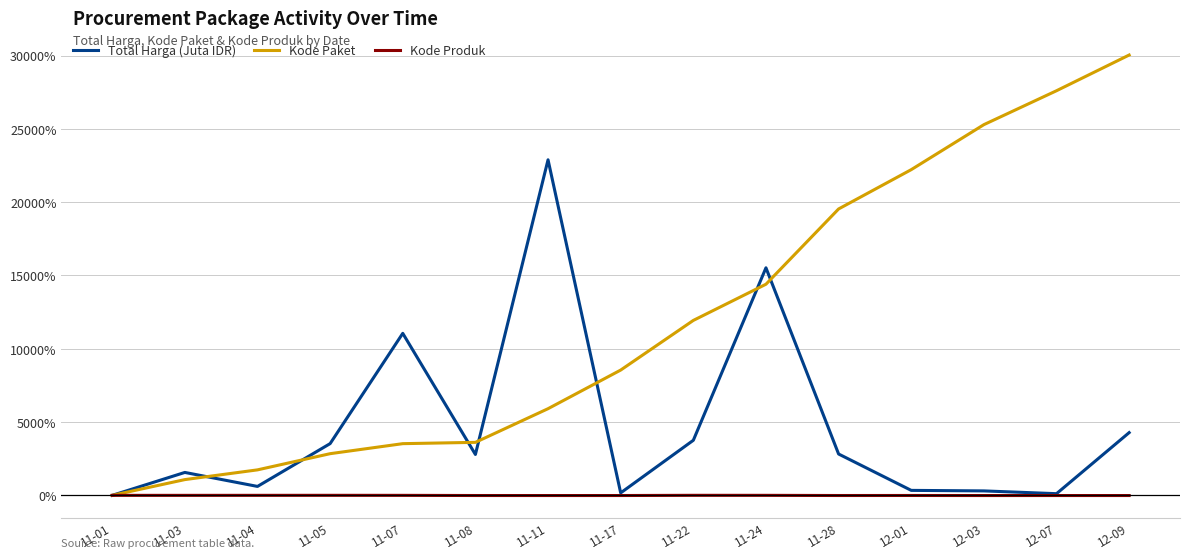

Which label corresponds to the largest value in the chart?

12-09